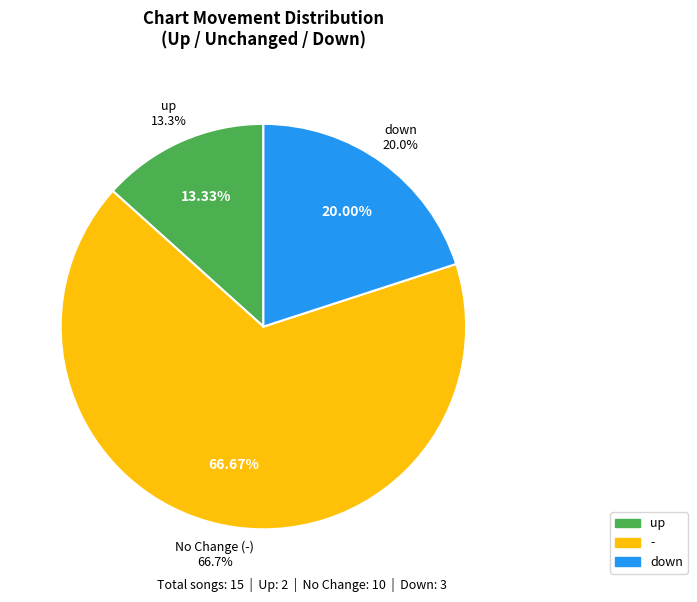

To the nearest percent, what is the difference between the down and up slice percentages?

7%